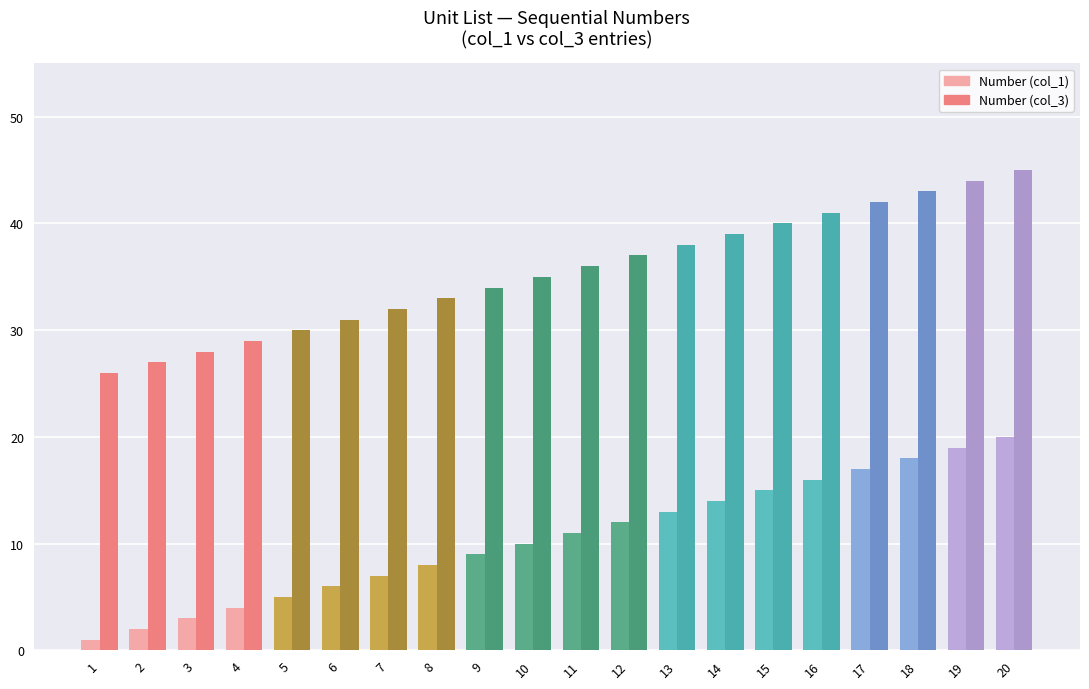

Is it true that Number (col_1) equals 7 at 4?

False